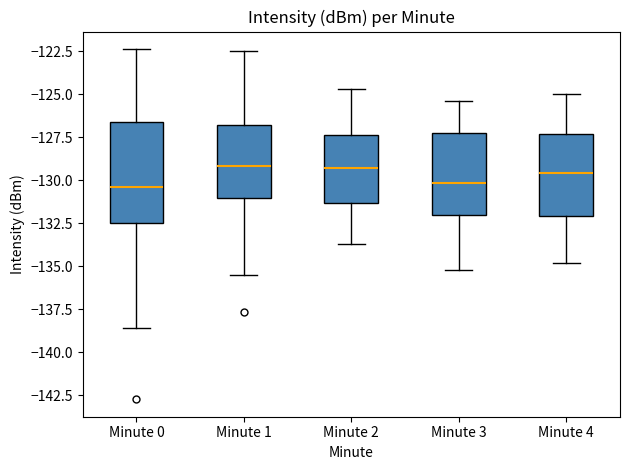

Reading left to right, read every box against the y-axis: the position of its median line, the range the box covers, and the ends of its whiskers. The values are not printed on the chart, so give them approximately, as read against the axis.

Minute 0: median -130.5, box -132.5 to -126.5, whiskers -138.5 to -122.5
Minute 1: median -129.0, box -131.0 to -127.0, whiskers -135.5 to -122.5
Minute 2: median -129.5, box -131.5 to -127.5, whiskers -133.5 to -124.5
Minute 3: median -130.0, box -132.0 to -127.5, whiskers -135.0 to -125.5
Minute 4: median -129.5, box -132.0 to -127.5, whiskers -135.0 to -125.0